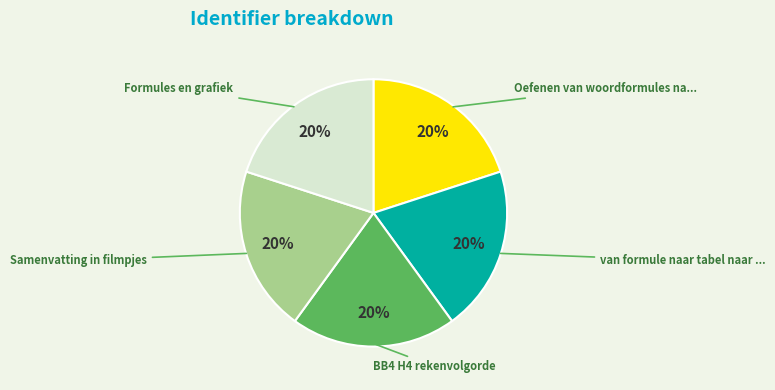

Does any single category account for the majority?

No